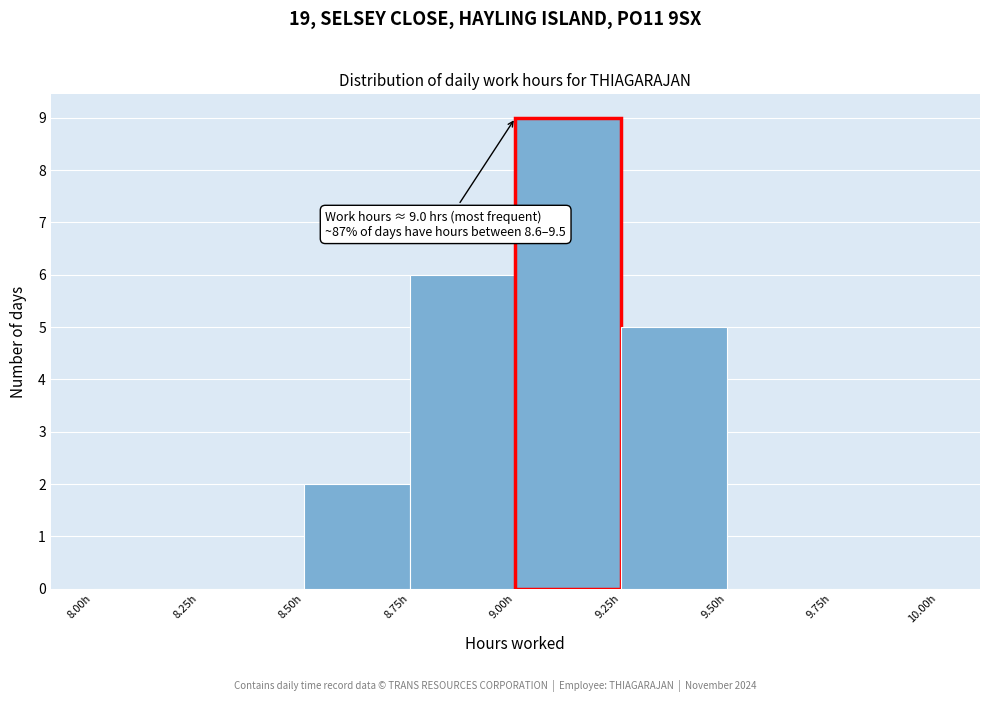

Over which range of the x-axis is the bar tallest?

9.00 to 9.25